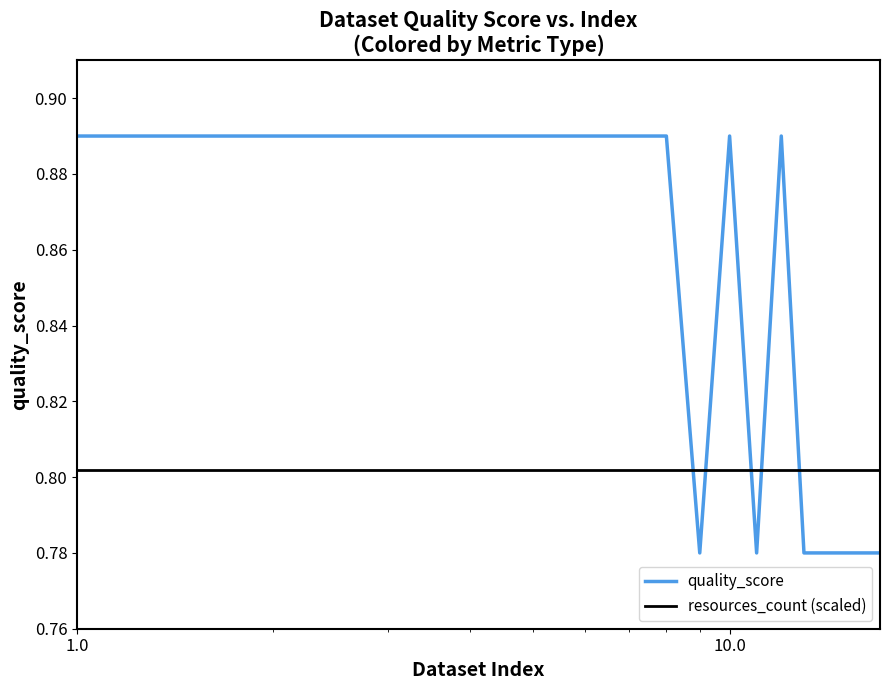

Which series has the largest total across all categories?

quality_score